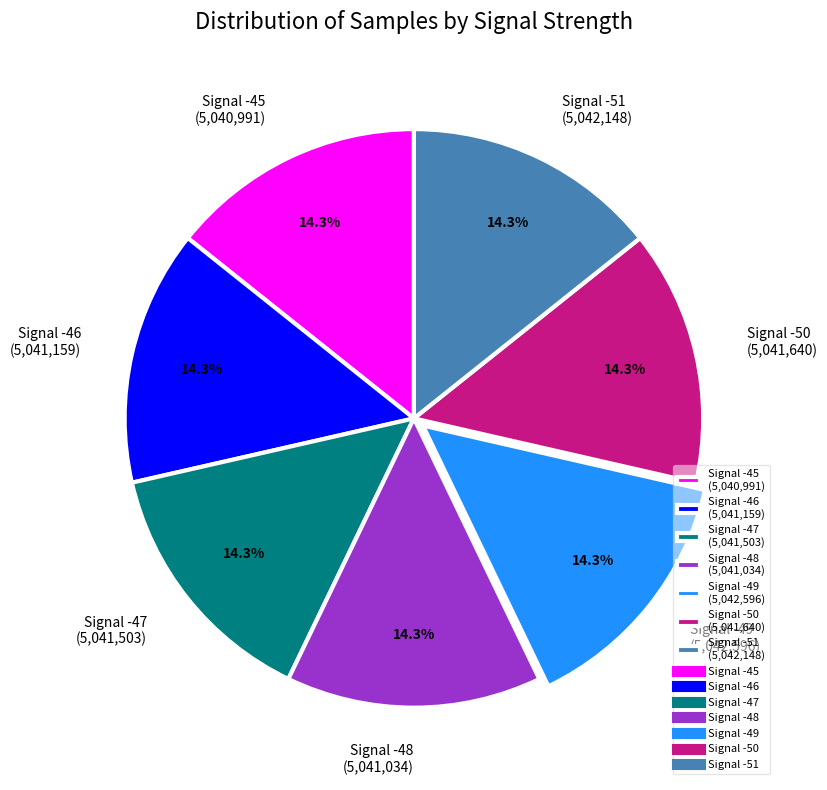

Combined, do Signal -48 and Signal -49 account for over 50%?

No